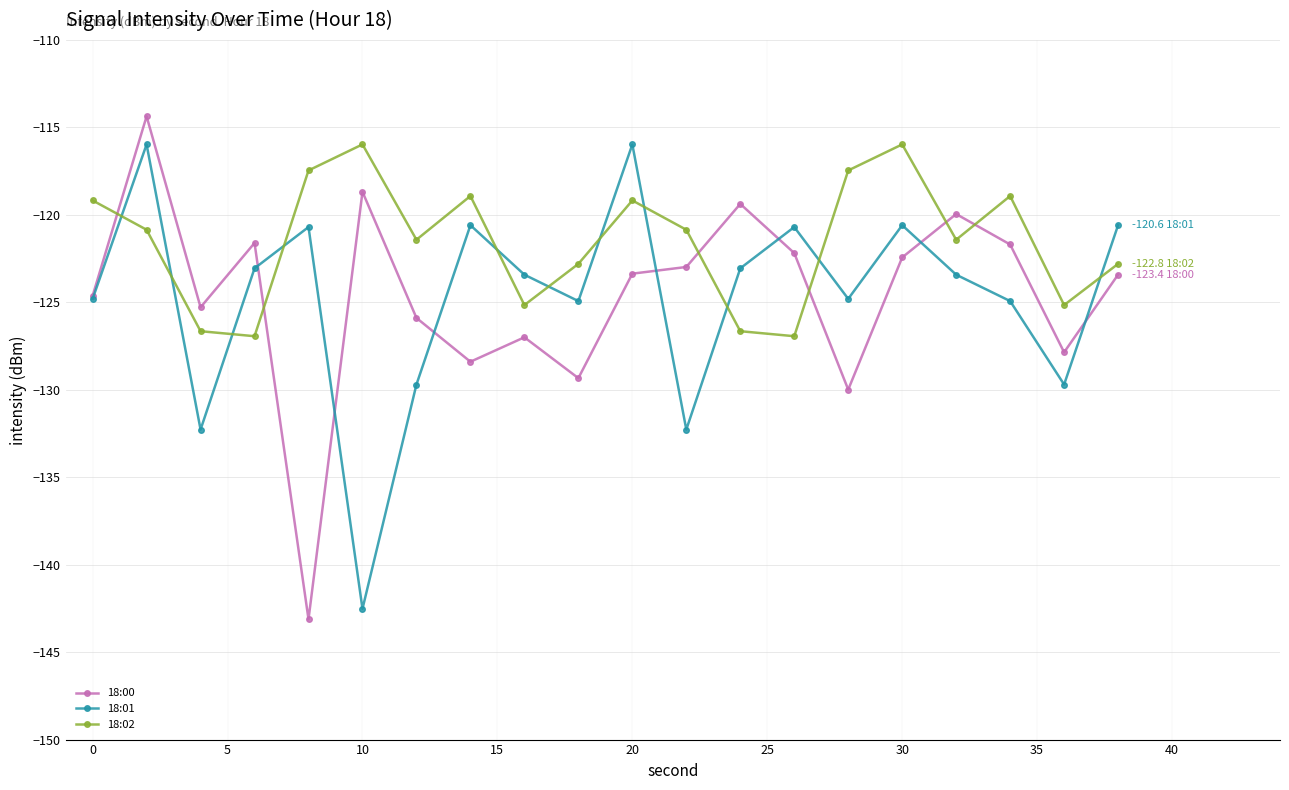

In 18:02, how many points are lower than both neighbors (excluding endpoints)?

6